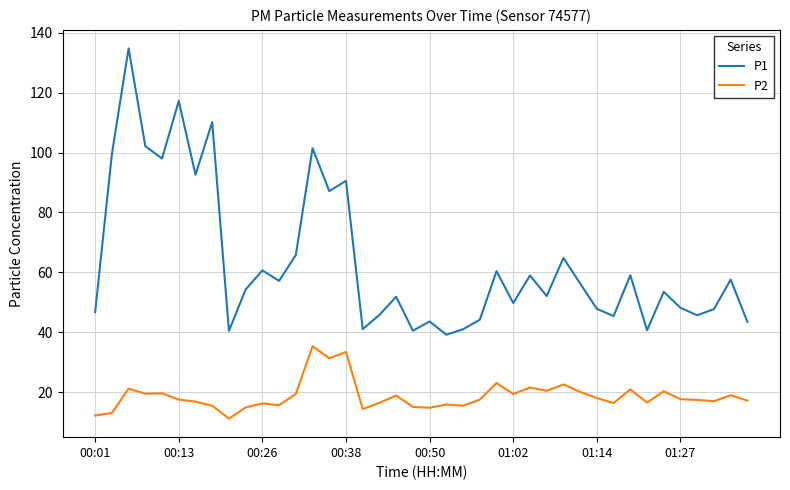

What is the difference between the maximum and minimum values in the P2 series?

24.2